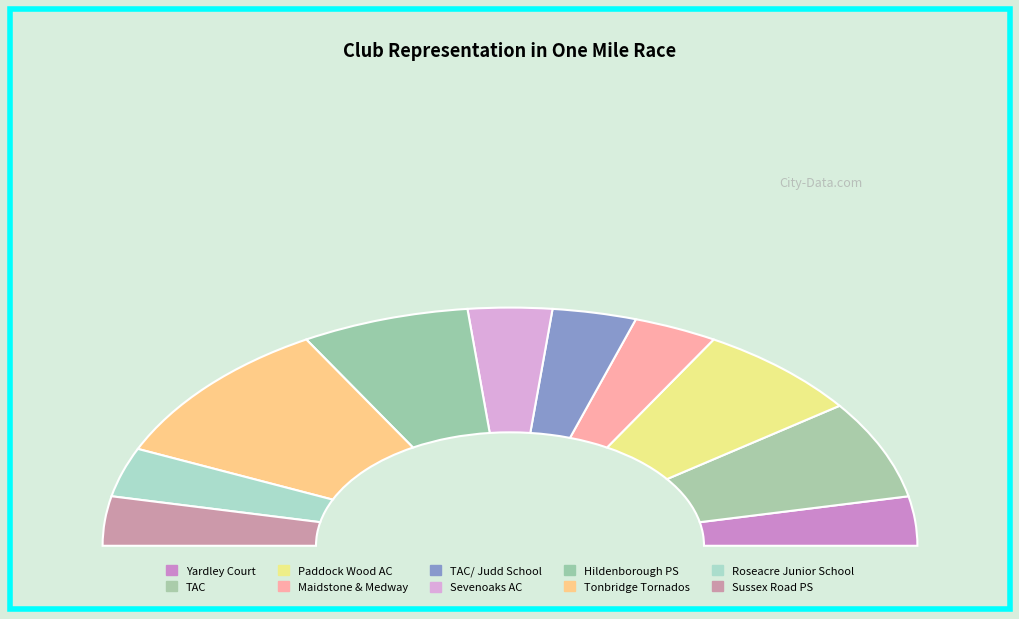

How many slices are in this pie chart?

10